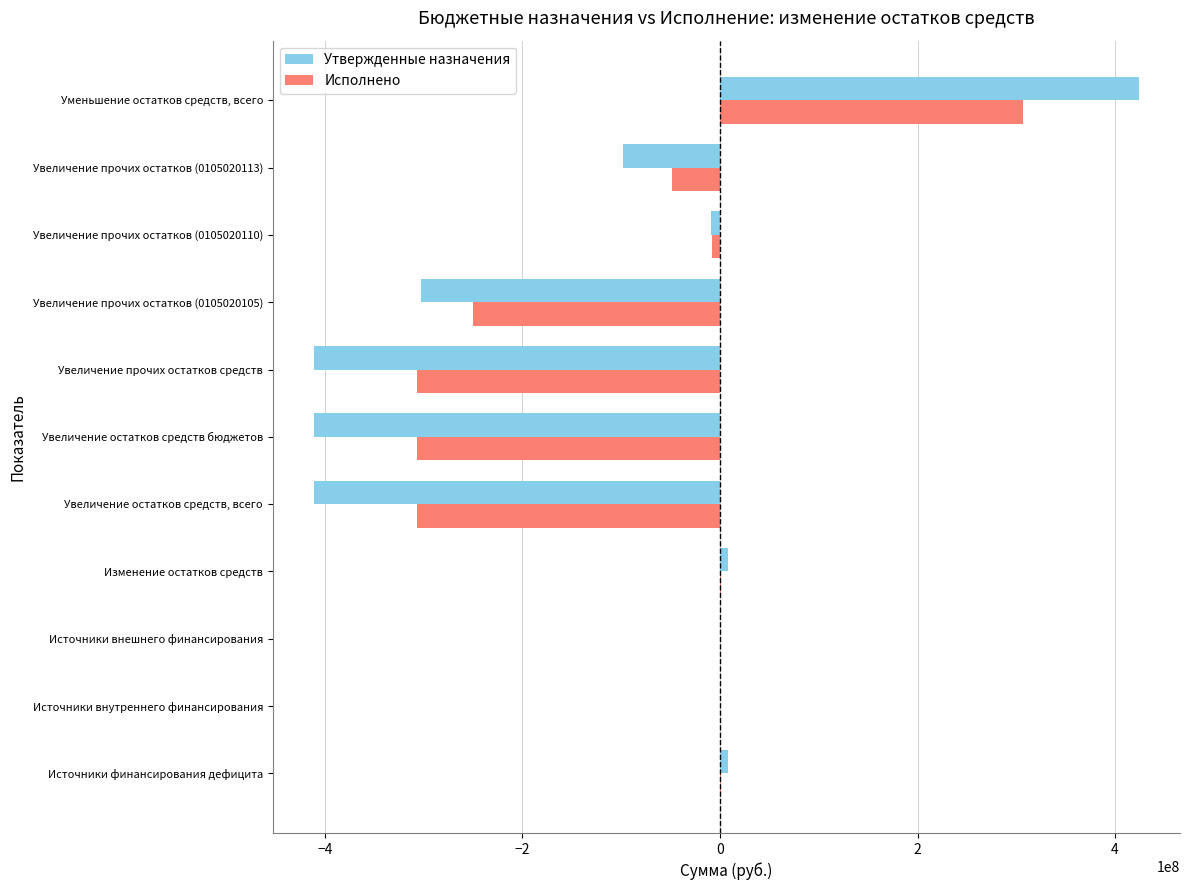

Between Источники внешнего финансирования and Увеличение прочих остатков (0105020105), which series saw the biggest shift?

Утвержденные назначения